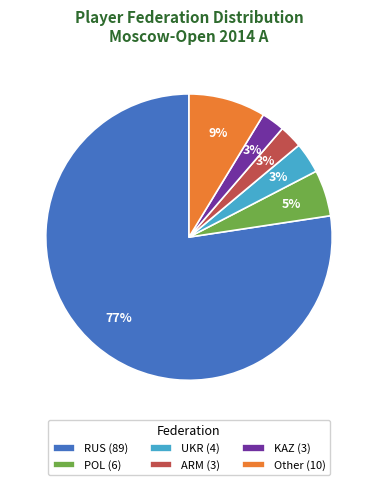

The KAZ slice represents 3% of the pie. True or false?

True